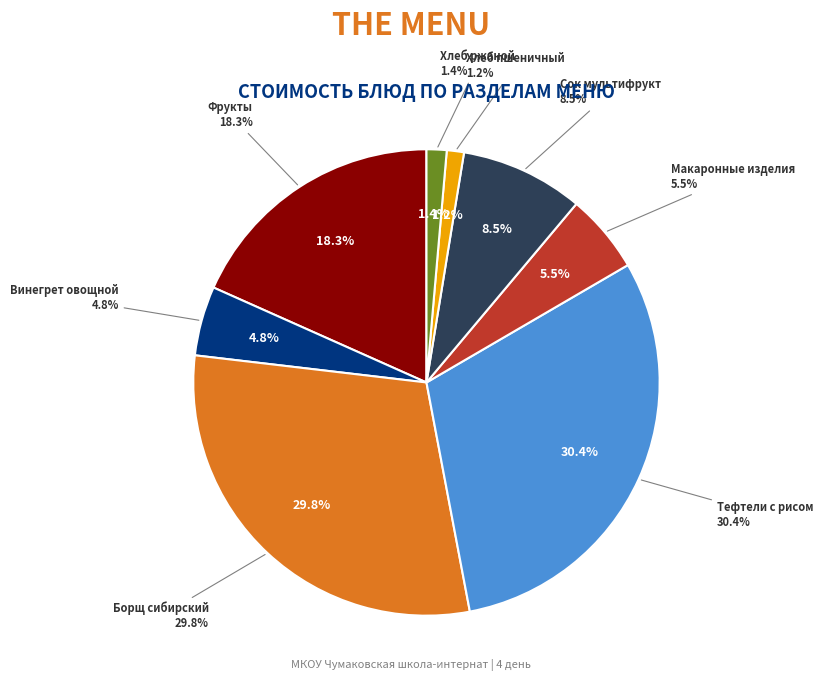

Which has a higher value, Макаронные изделия or Винегрет овощной?

Макаронные изделия